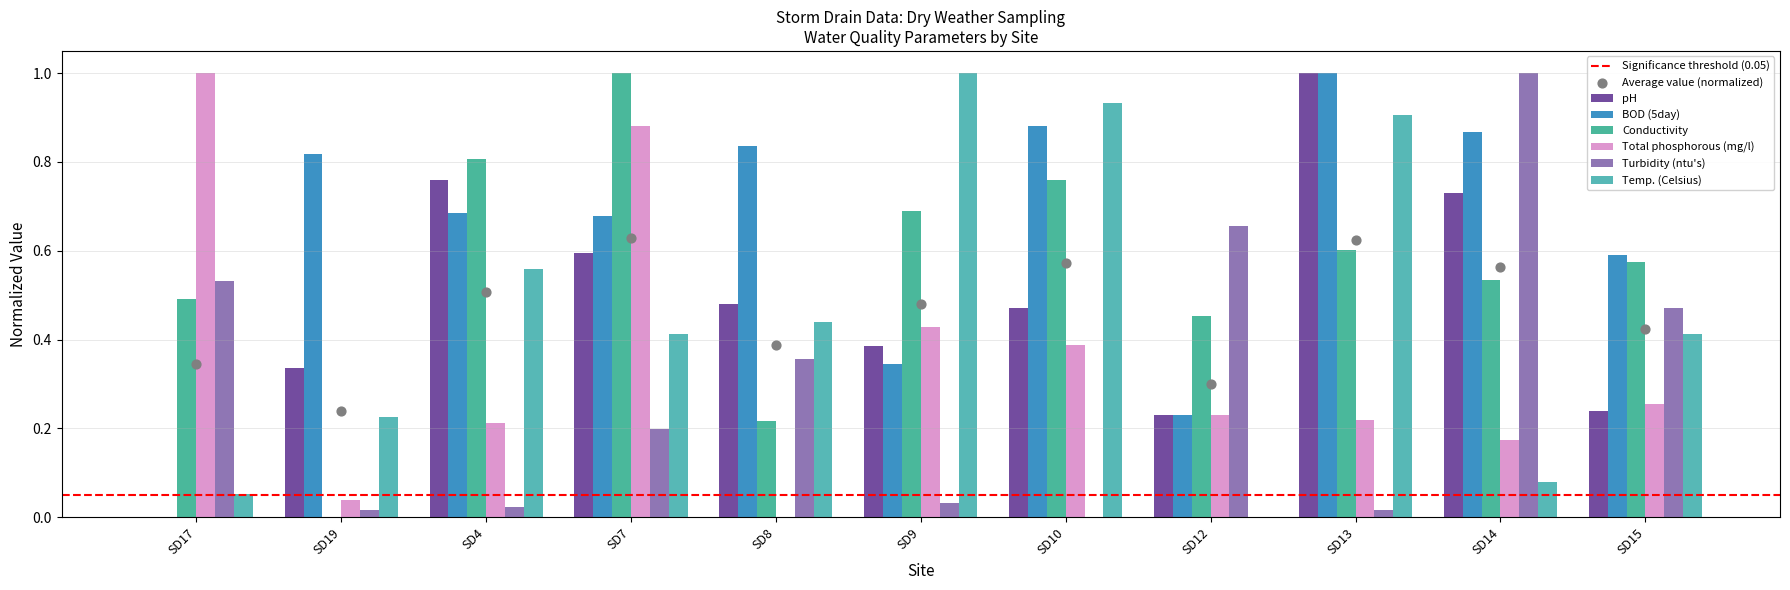

At how many categories does at least one series exceed 0?

11